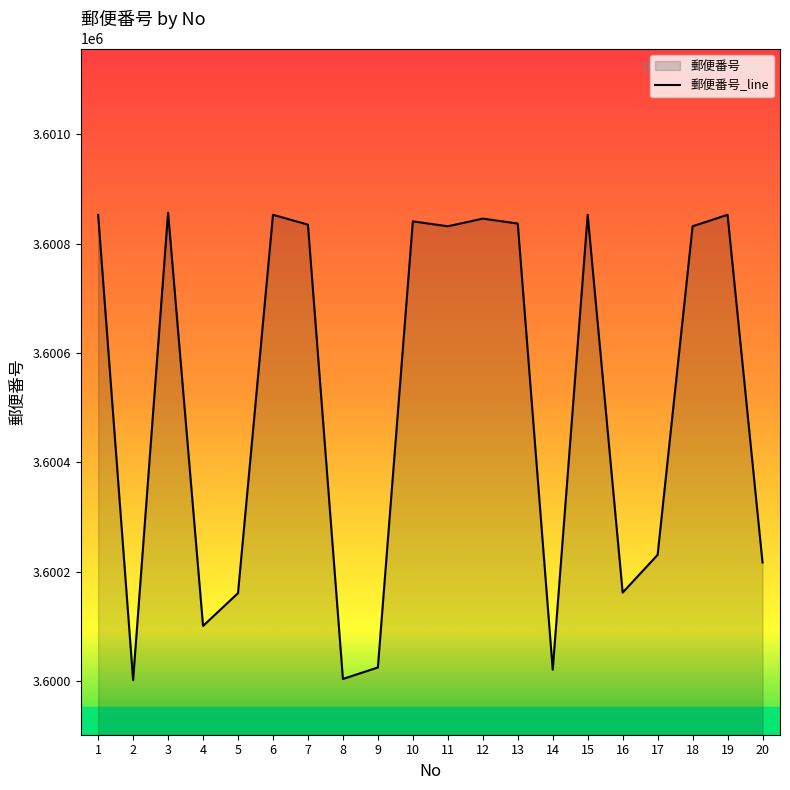

Where does the data first go above 3600832?

1